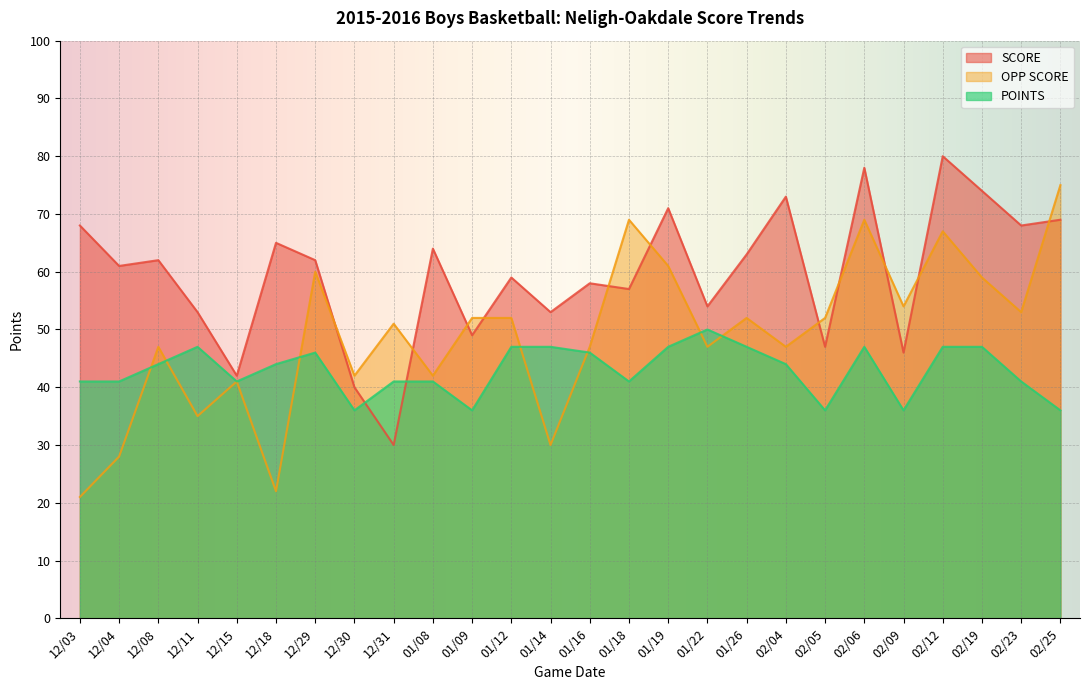

Rank the categories by POINTS value from lowest to highest.

12/30, 01/09, 02/05, 02/09, 02/25, 12/03, 12/04, 12/15, 12/31, 01/08, 01/18, 02/23, 12/08, 12/18, 02/04, 12/29, 01/16, 12/11, 01/12, 01/14, 01/19, 01/26, 02/06, 02/12, 02/19, 01/22